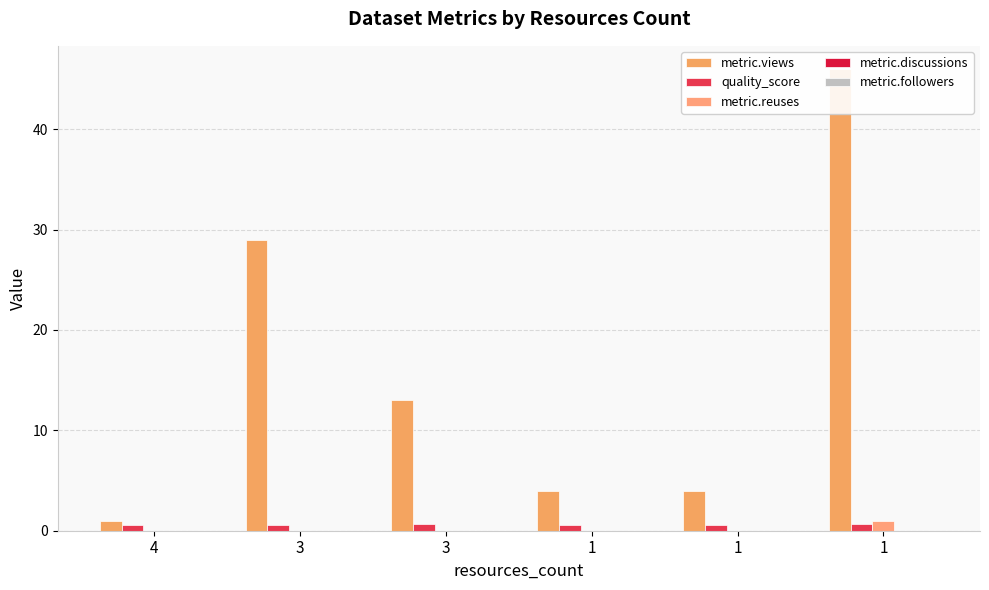

Reading right to left, transcribe all the data shown in this chart.

metric.views: 46.0	4.0	4.0	13.0	29.0	1.0
quality_score: 0.7	0.6	0.6	0.7	0.6	0.6
metric.reuses: 1.0	0.0	0.0	0.0	0.0	0.0
metric.discussions: 0.0	0.0	0.0	0.0	0.0	0.0
metric.followers: 0.0	0.0	0.0	0.0	0.0	0.0